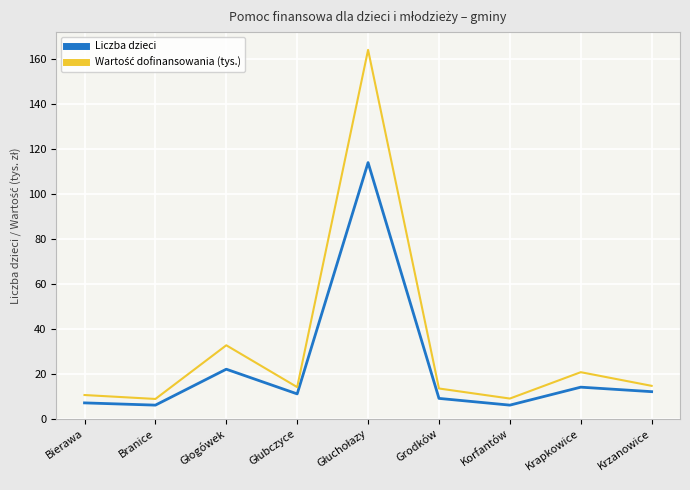

What is the difference between the maximum and minimum values in the Liczba dzieci series?

108.0